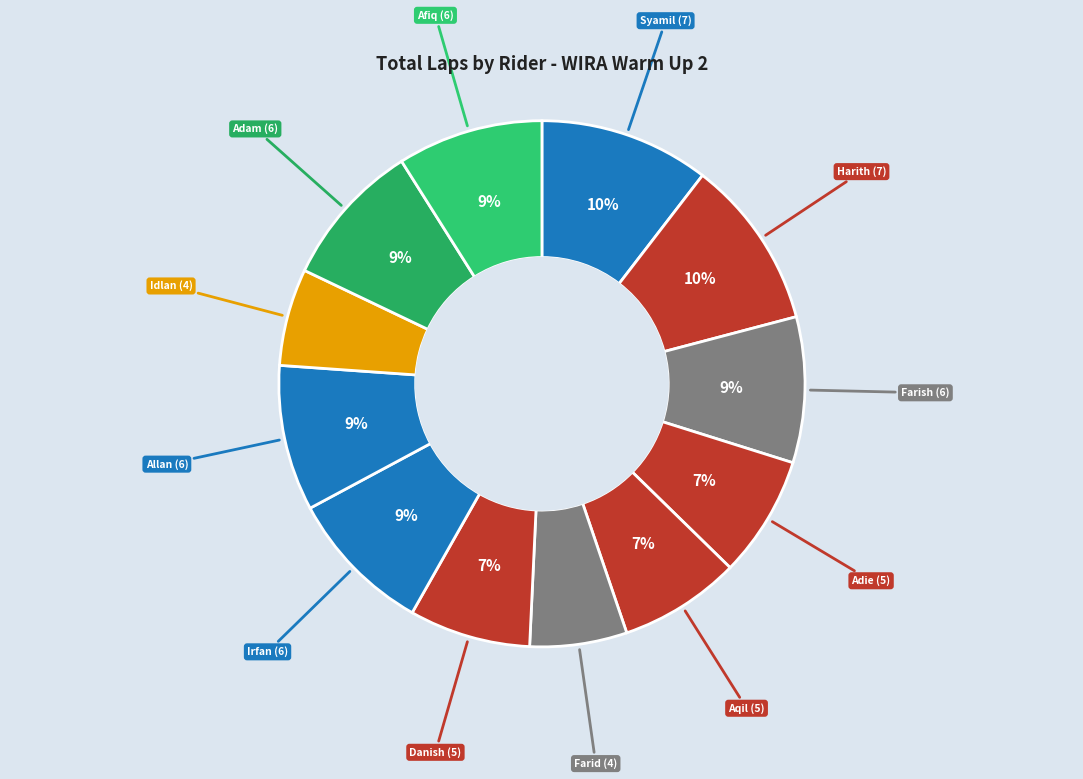

How many slices are in this pie chart?

12